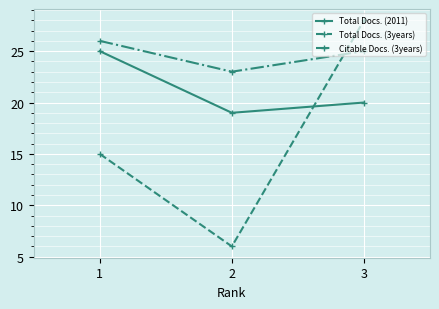

Rank the series at 3 from highest to lowest value.

Total Docs. (3years), Citable Docs. (3years), Total Docs. (2011)